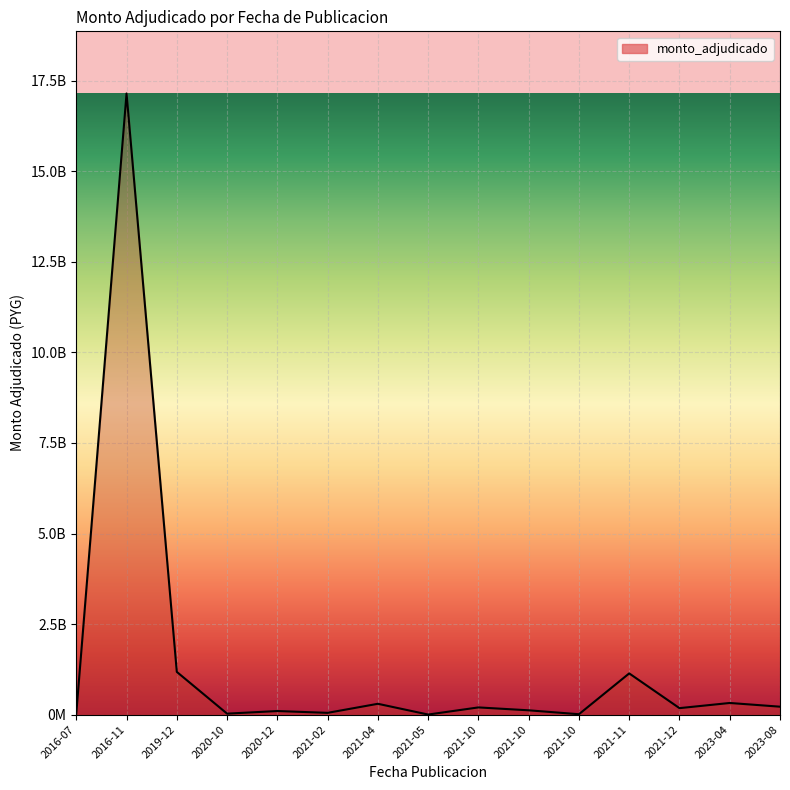

Is it true that the value at 2023-08 is 86306609?

False